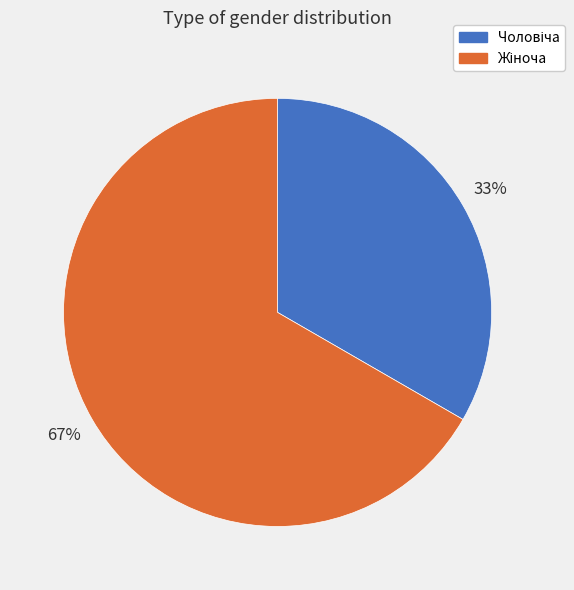

Does any single category account for the majority?

Yes